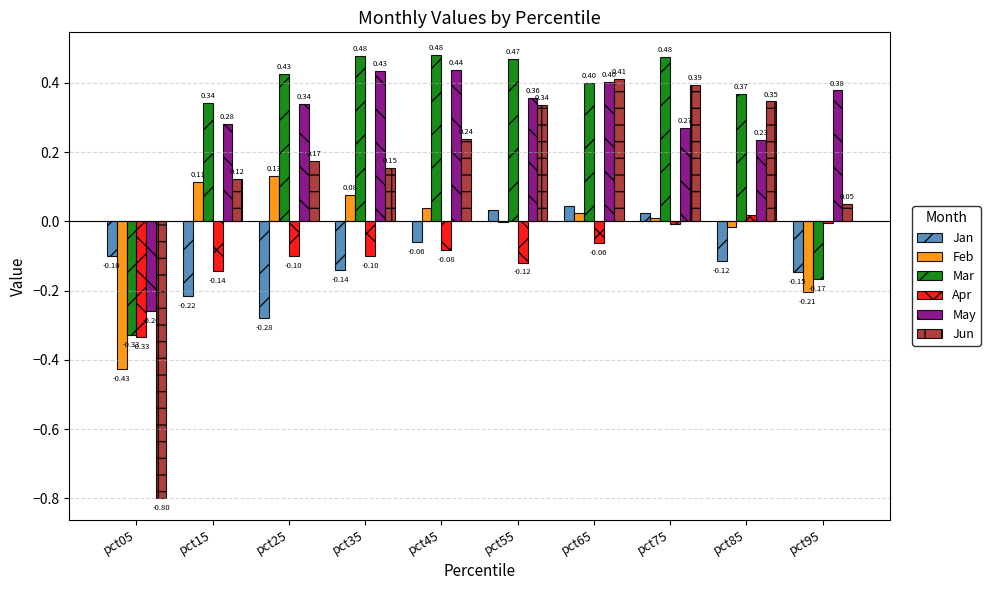

Is the value of Jun at pct85 greater than the value of May at pct45?

No